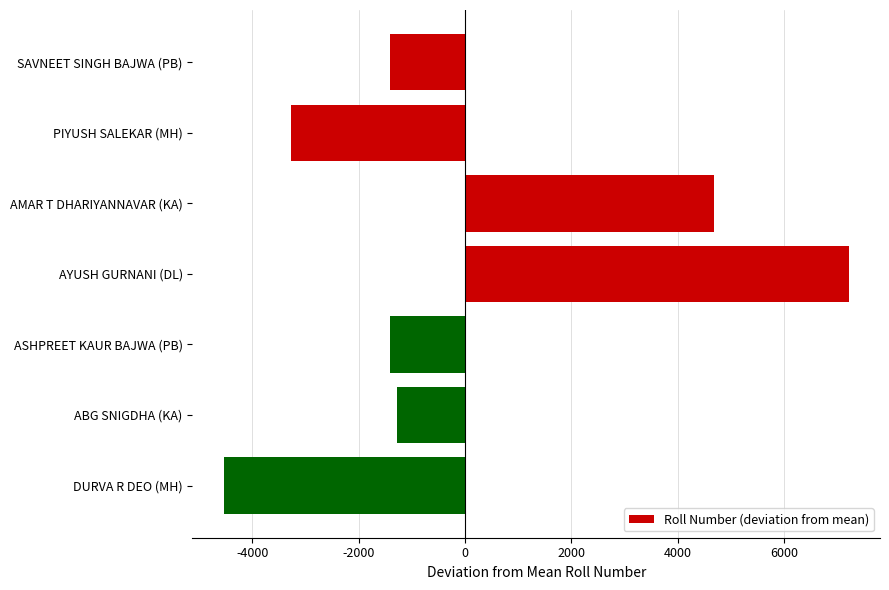

What is the smallest value displayed?

-4536.3